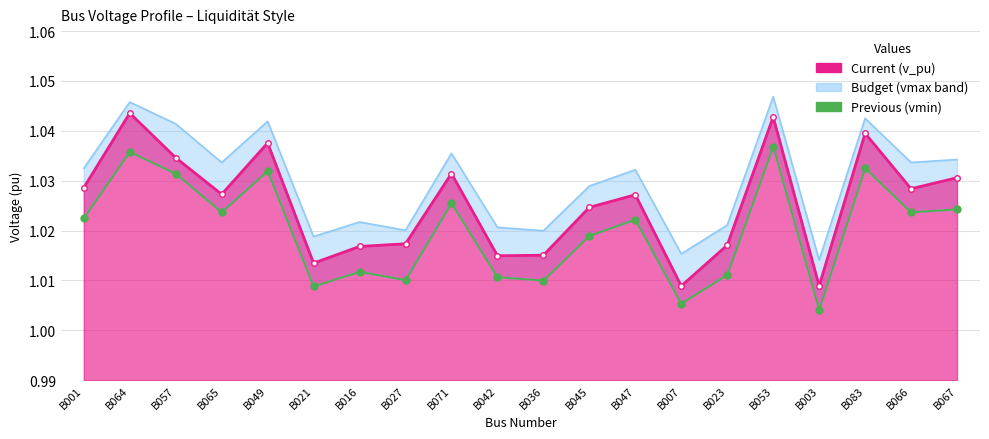

How many points are higher than both their immediate neighbors (excluding endpoints)?

7